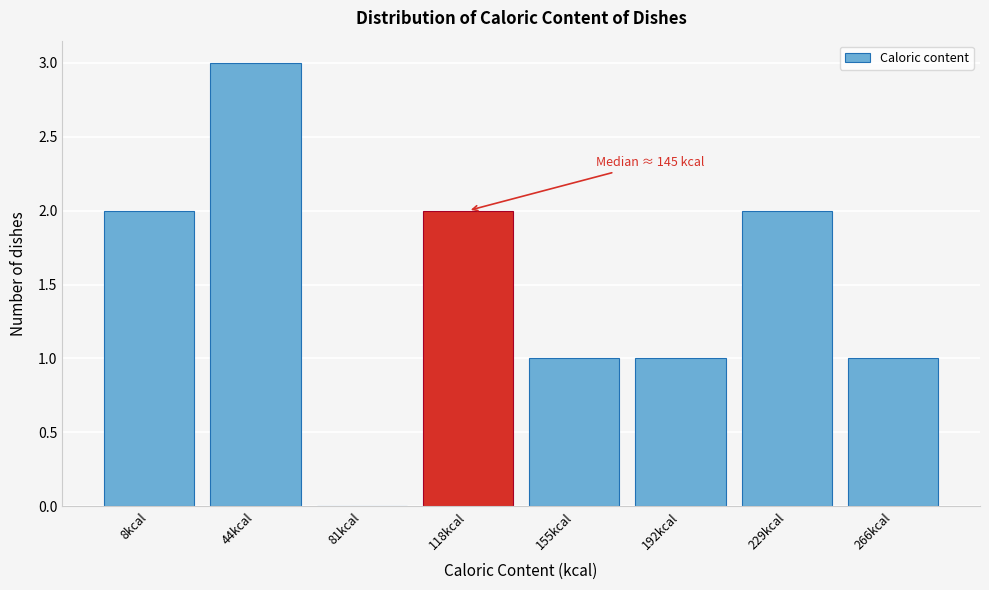

Reading left to right, what are all the values shown in this chart?

8kcal=2	44kcal=3	81kcal=0	118kcal=2	155kcal=1	192kcal=1	229kcal=2	266kcal=1